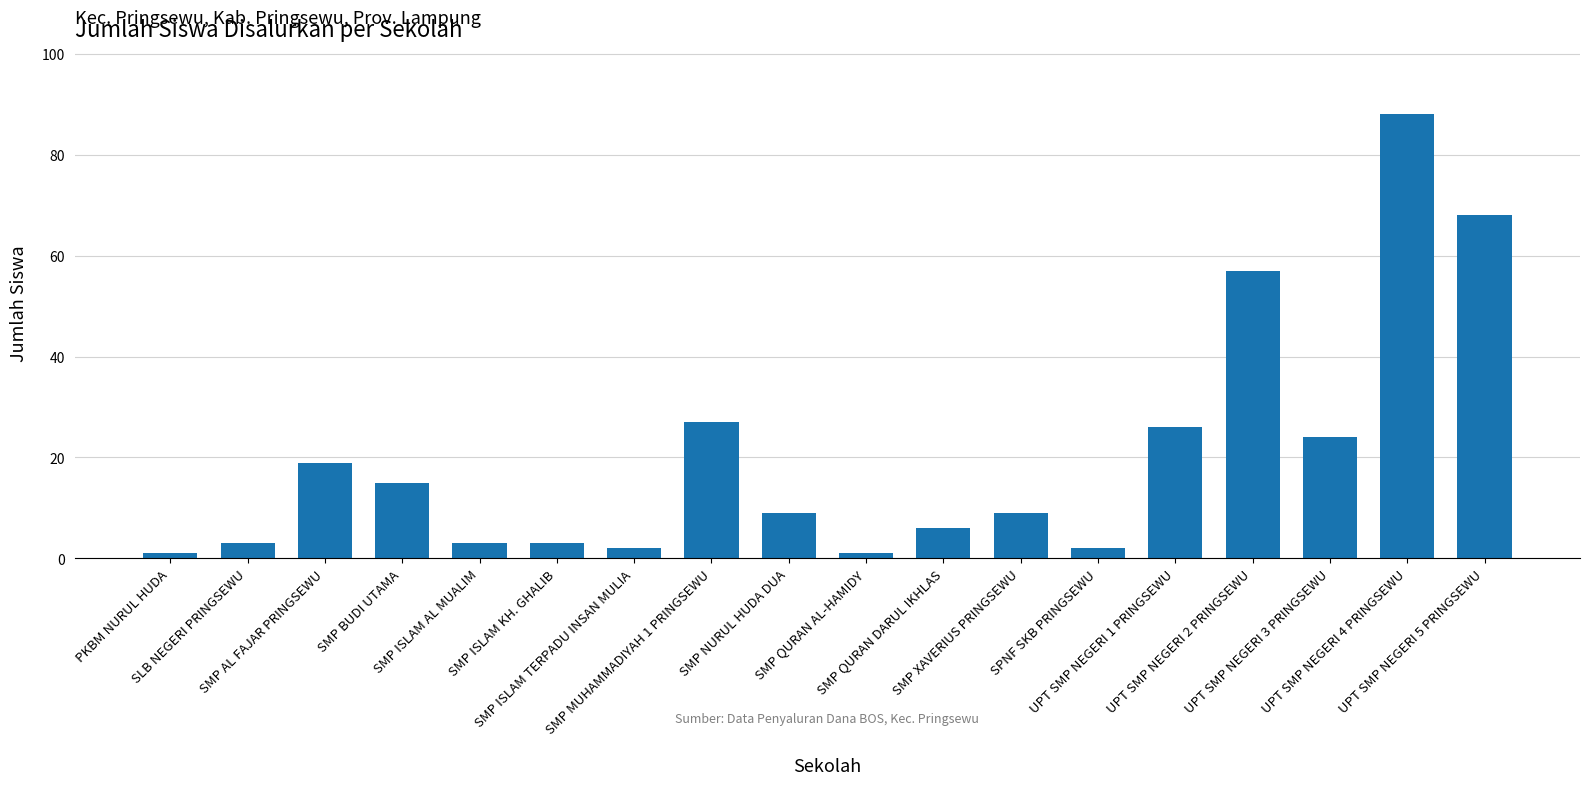

What is the difference between the maximum and minimum values?

87